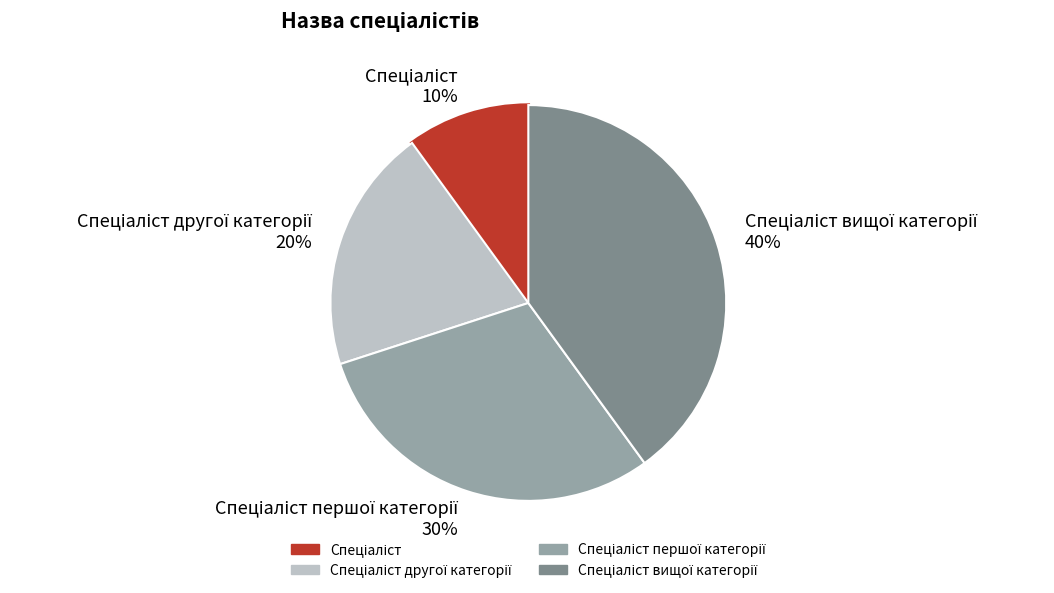

Does any single category account for the majority?

No